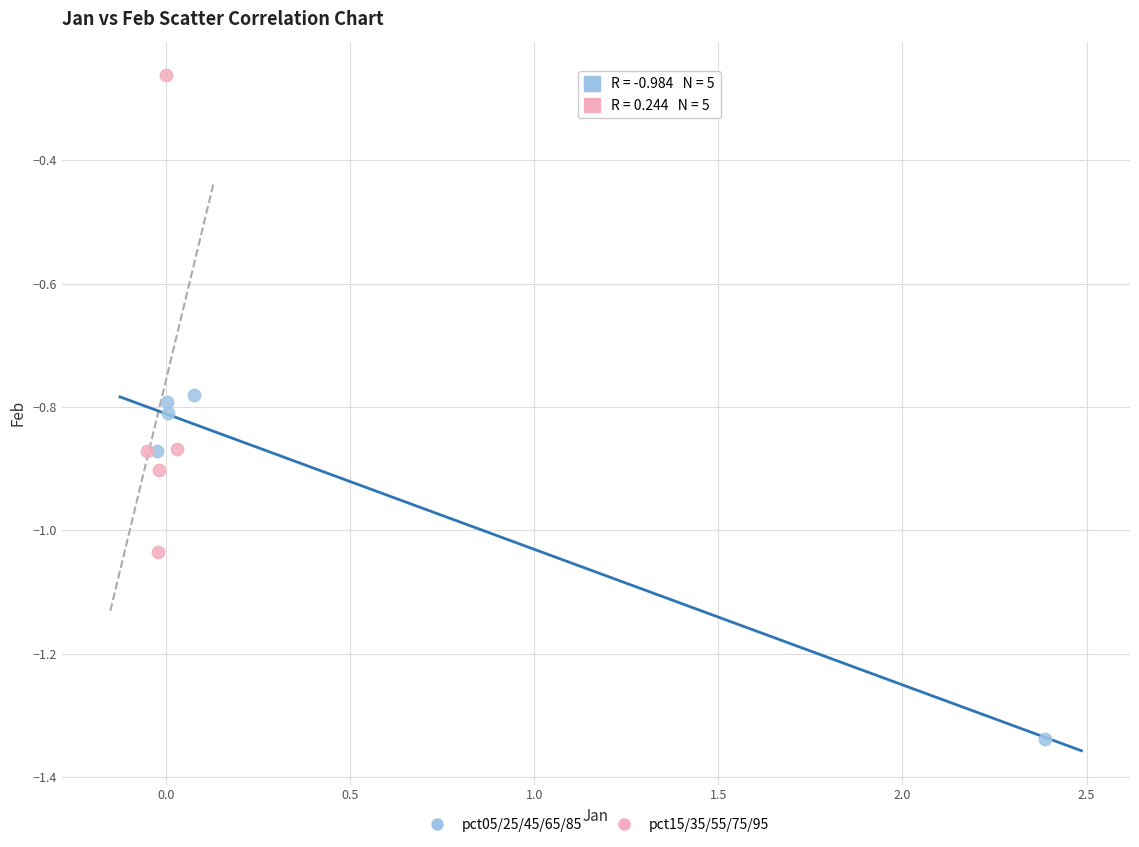

Which series has the largest Y range (max minus min)?

pct15/35/55/75/95